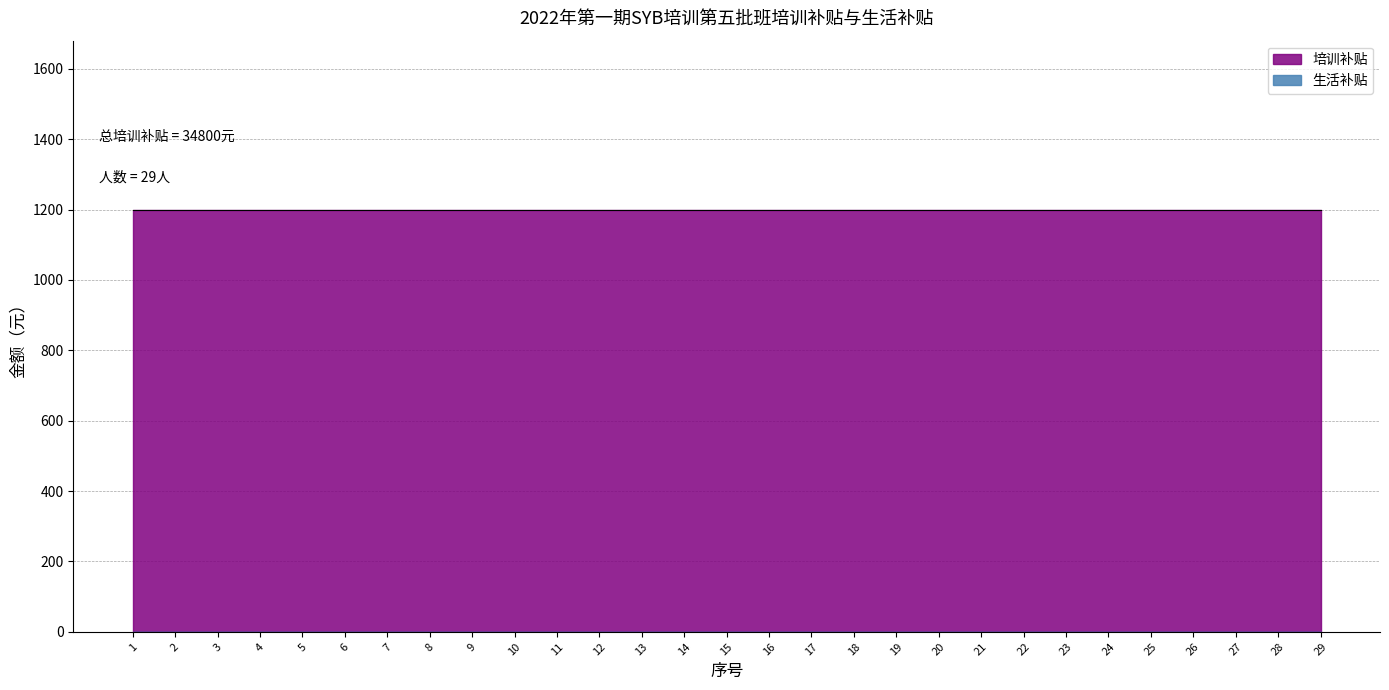

Rank the series by their average value, from lowest to highest.

生活补贴, 培训补贴